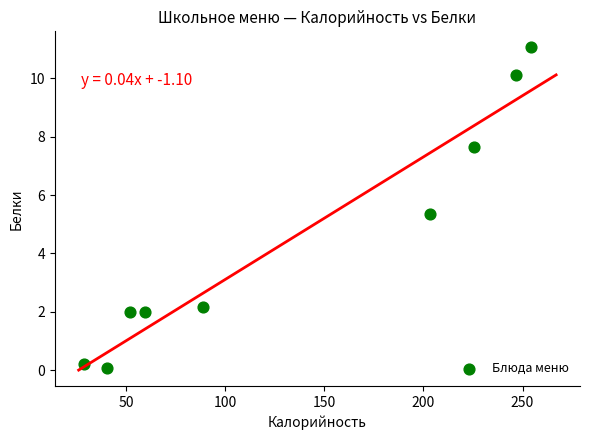

What is the average X value?

133.4